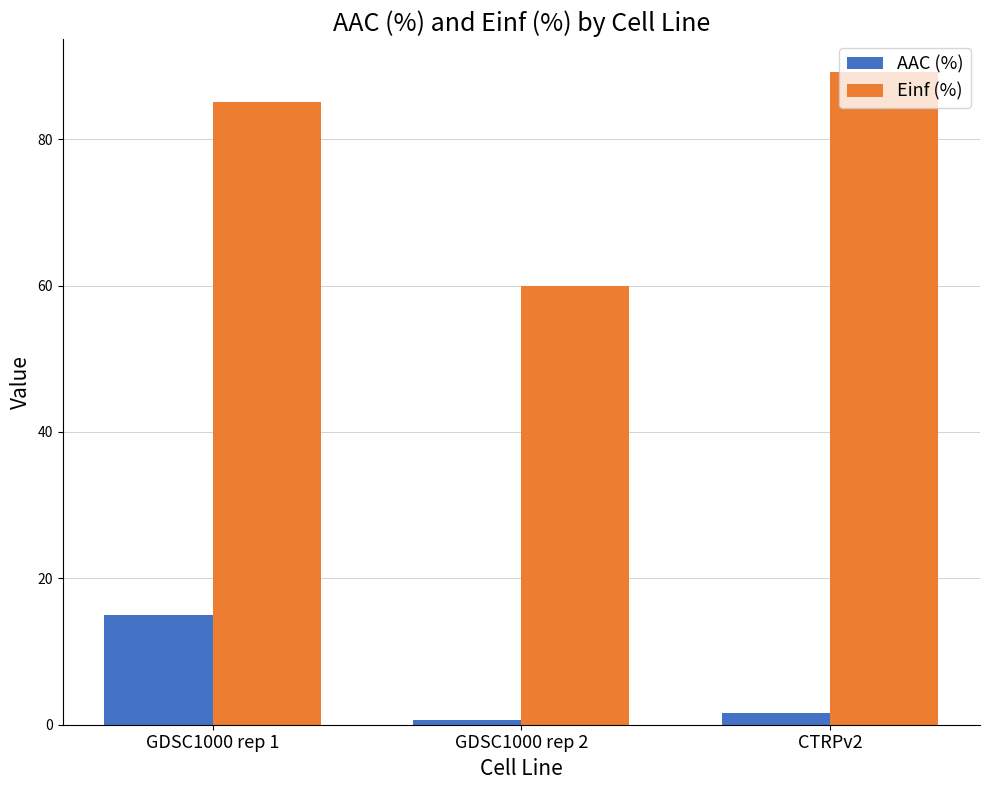

What is the highest value of the Einf (%) series?

89.2